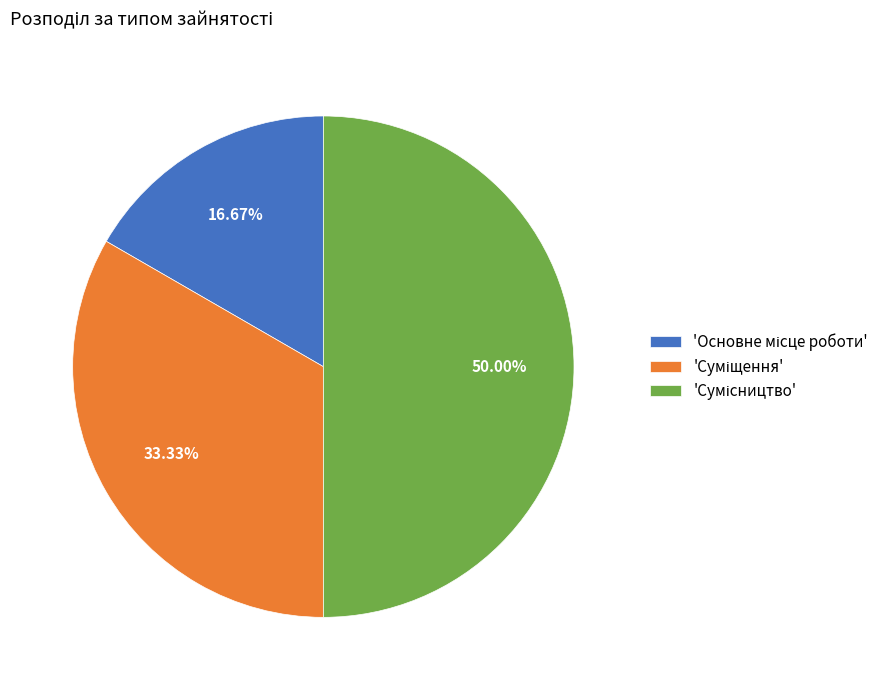

To the nearest percent, what is the average slice percentage?

33%